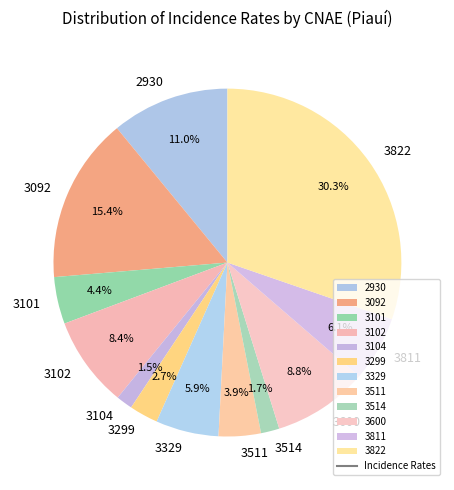

Between 3299 and 3511, which is larger?

3511